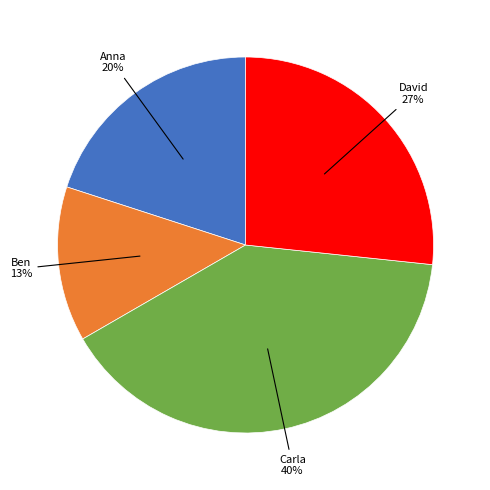

Do Ben and David together represent more than half of the pie?

No